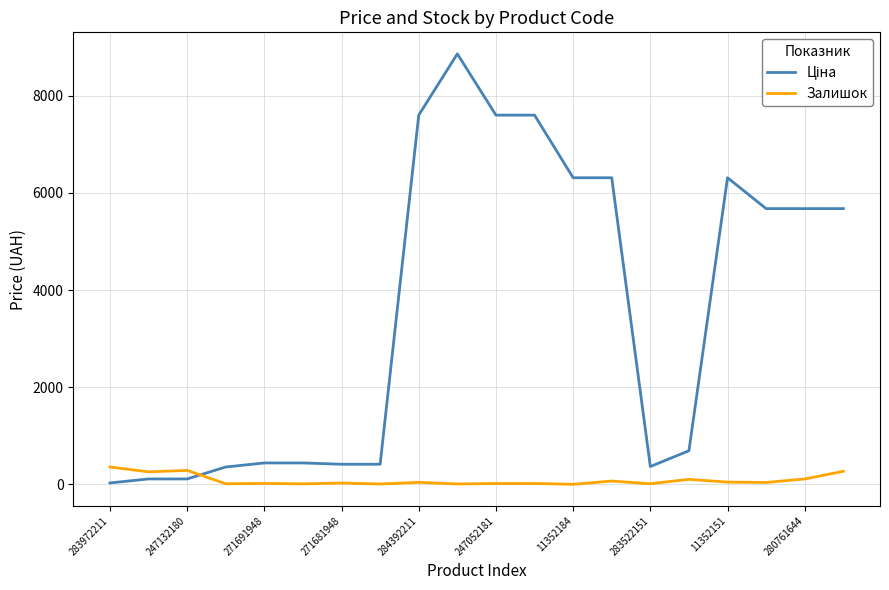

What is the highest value of the Залишок series?

360.0